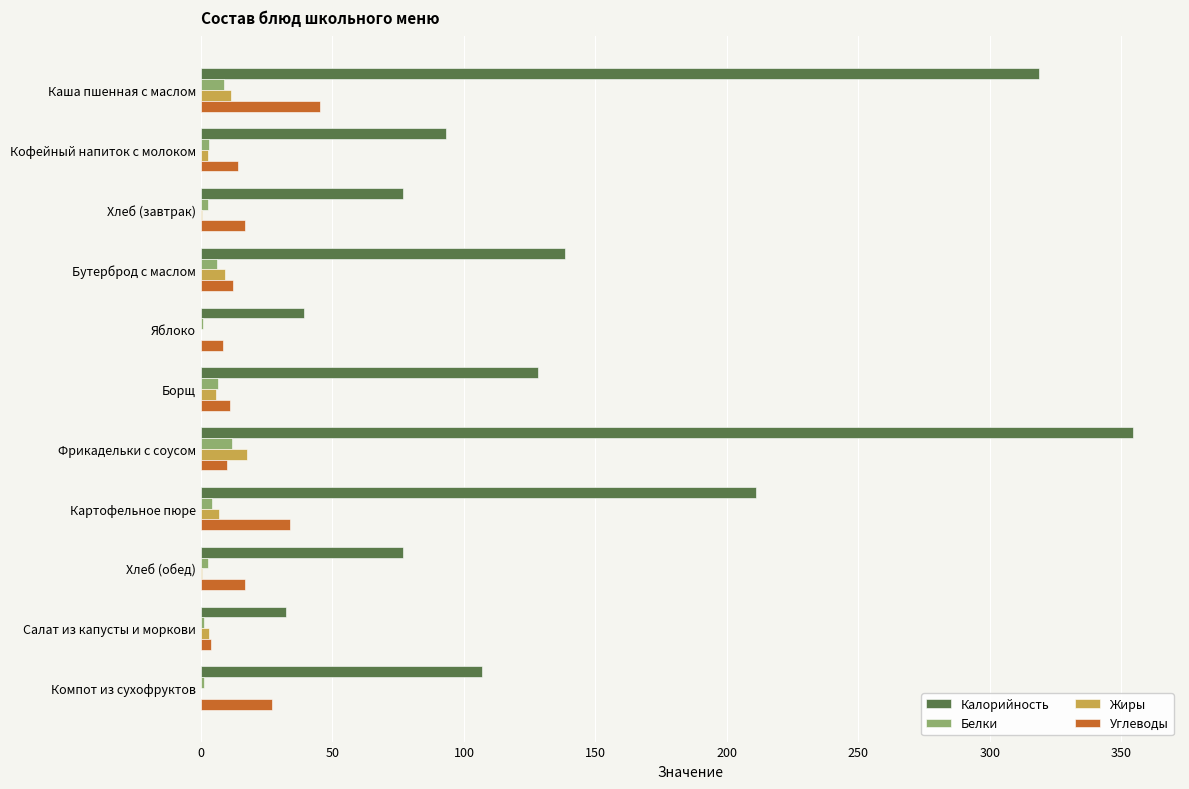

True or false: Белки has a value of 8.6 at Каша пшенная с маслом.

True